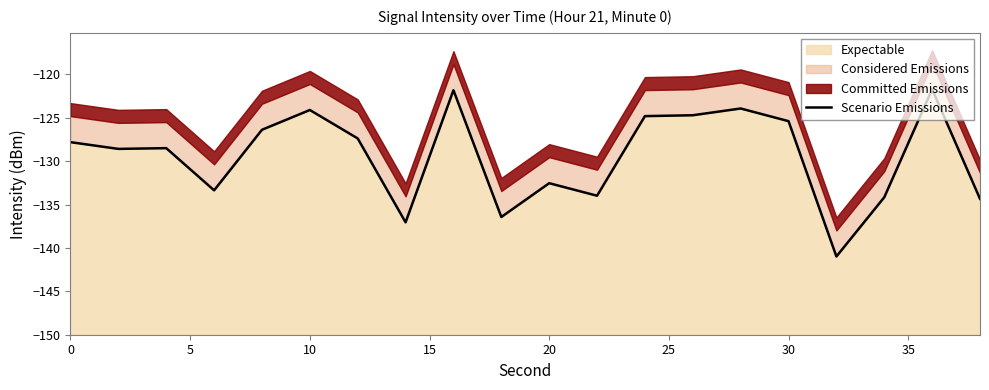

What is the minimum value for Expectable?

-141.0